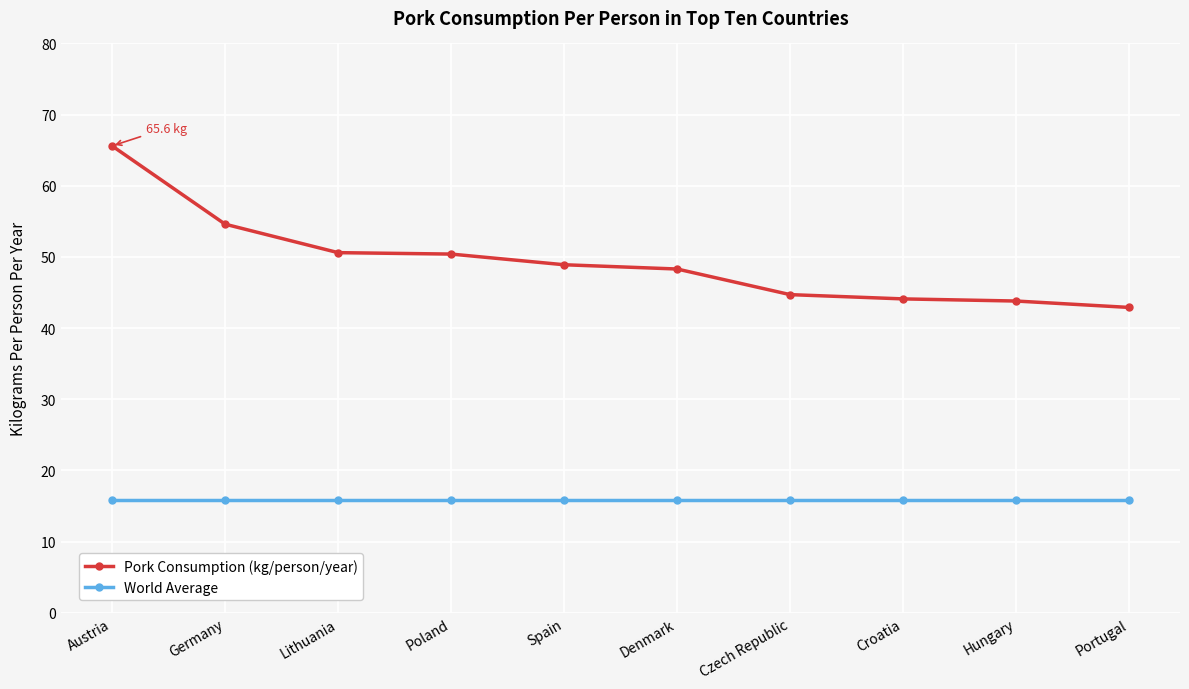

Rank the series by their average value, from highest to lowest.

Pork Consumption (kg/person/year), World Average